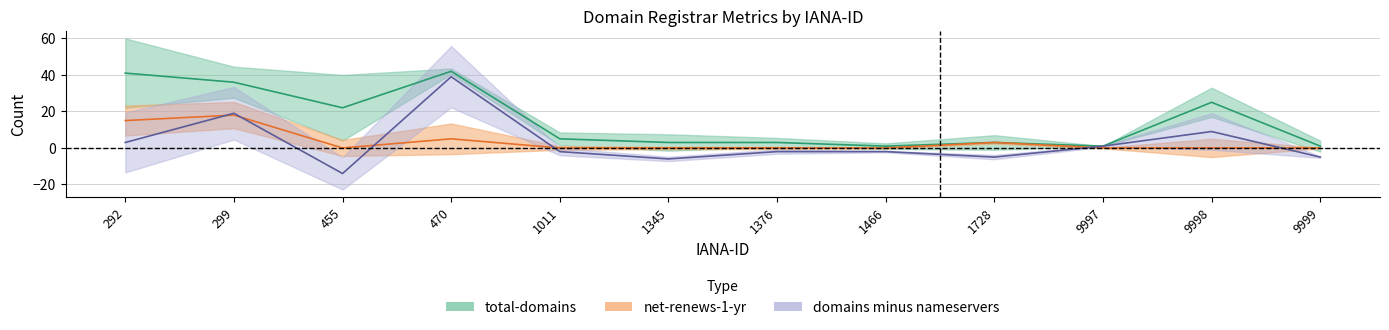

What is the difference between the maximum and minimum values in the domains minus nameservers series?

53